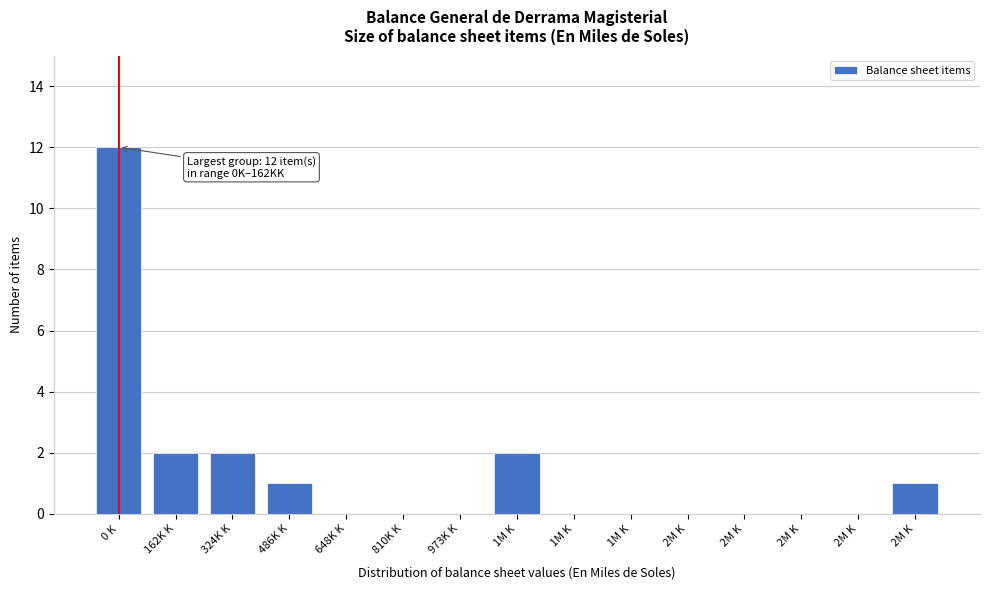

Are the bars horizontal?

No